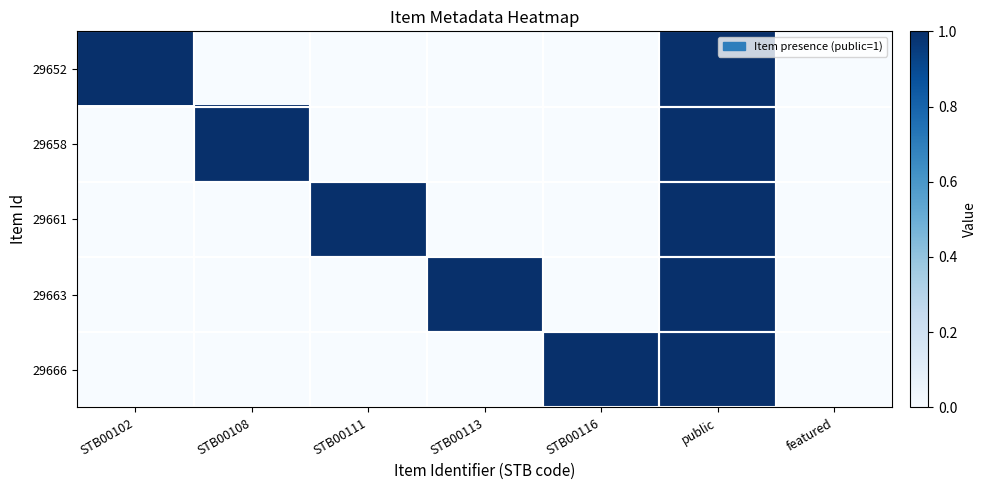

Reading left to right, what are all the values shown in this chart?

29652: STB00102=1	STB00108=0	STB00111=0	STB00113=0	STB00116=0	public=1	featured=0
29658: STB00102=0	STB00108=1	STB00111=0	STB00113=0	STB00116=0	public=1	featured=0
29661: STB00102=0	STB00108=0	STB00111=1	STB00113=0	STB00116=0	public=1	featured=0
29663: STB00102=0	STB00108=0	STB00111=0	STB00113=1	STB00116=0	public=1	featured=0
29666: STB00102=0	STB00108=0	STB00111=0	STB00113=0	STB00116=1	public=1	featured=0